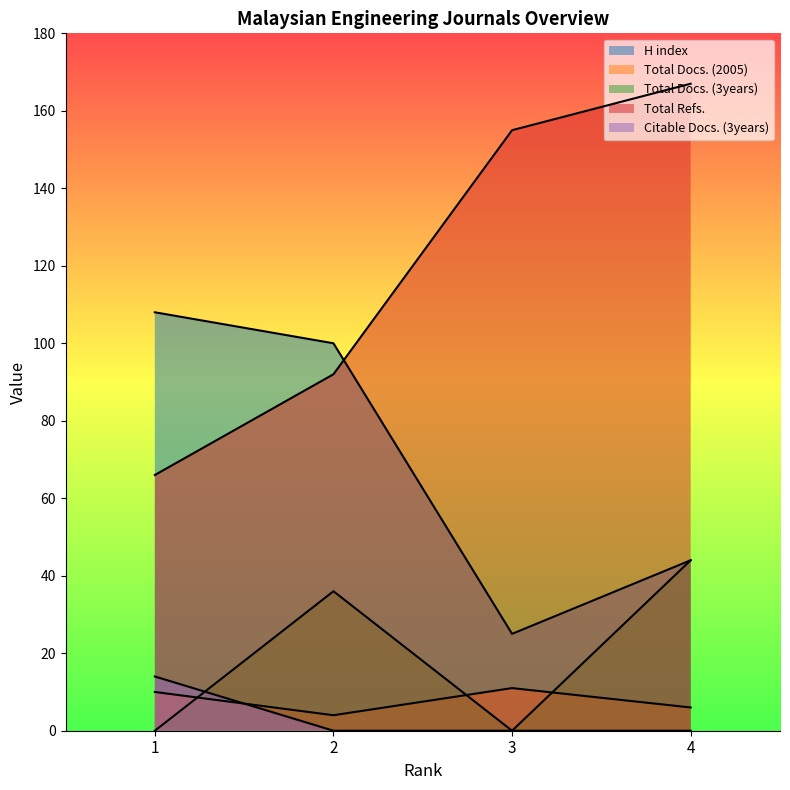

What is the sum of all Total Refs. values?

480